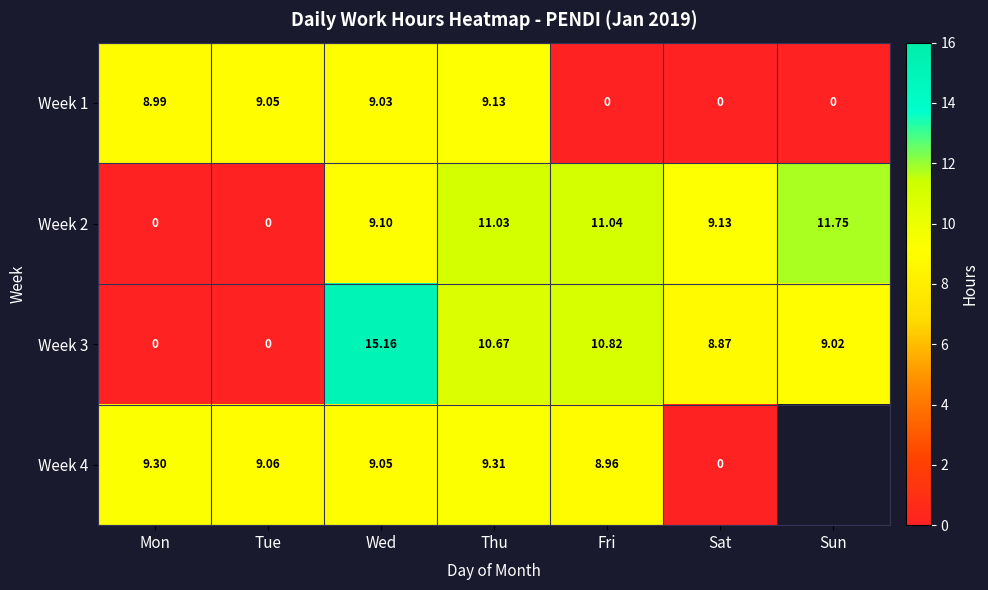

Is the value of Week 1 at Fri greater than the value of Week 3 at Thu?

No